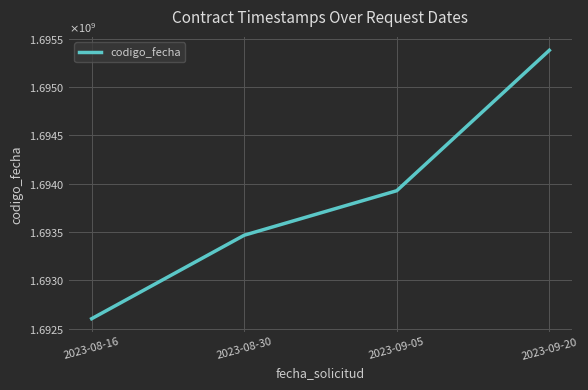

What position from the left is 2023-09-20?

4